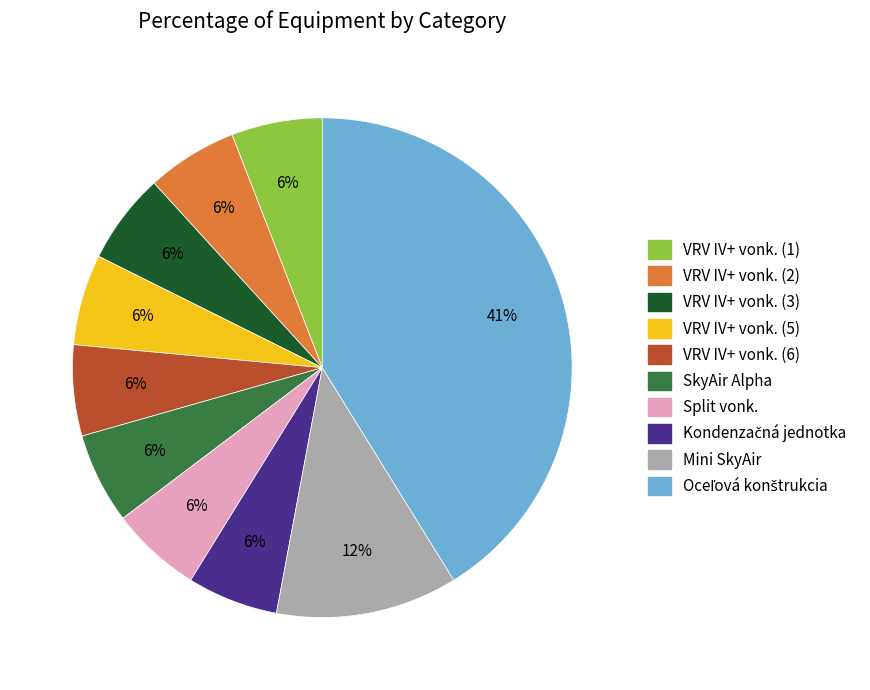

What is the ratio of the value at VRV IV+ vonk. (6) to the value at VRV IV+ vonk. (1)?

1.0